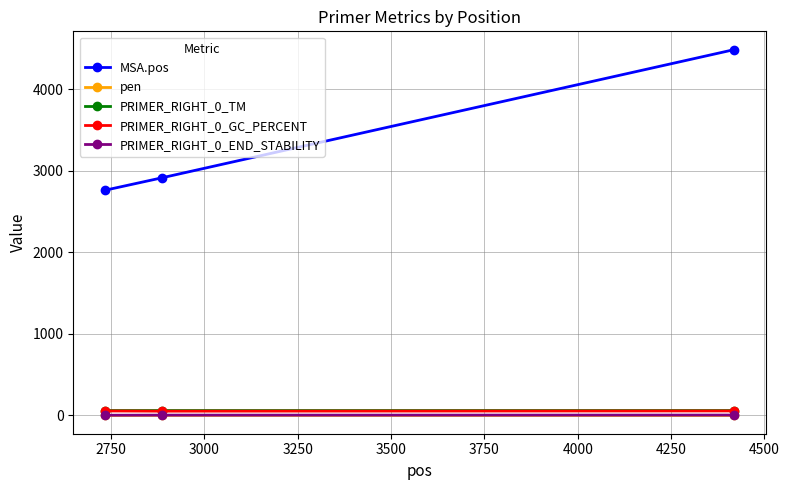

Which series has the largest total across all categories?

MSA.pos